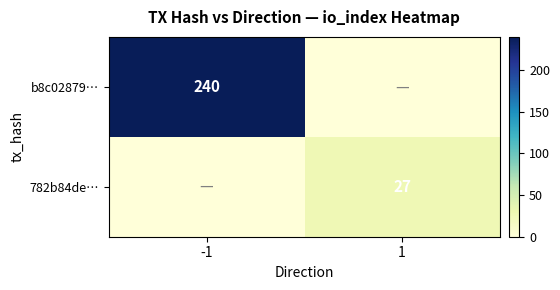

The 782b84de… series shows 6 at 1. True or false?

False